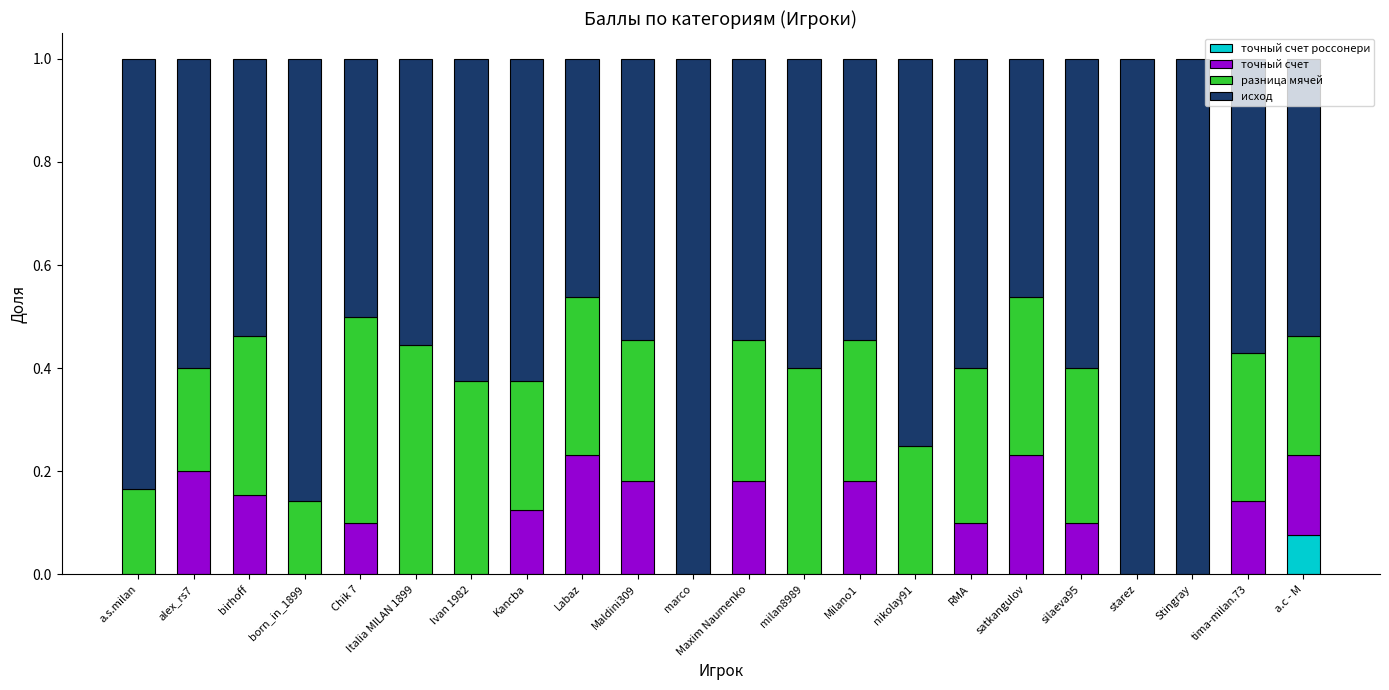

What is the total value across all series at а.с - М?

1.0